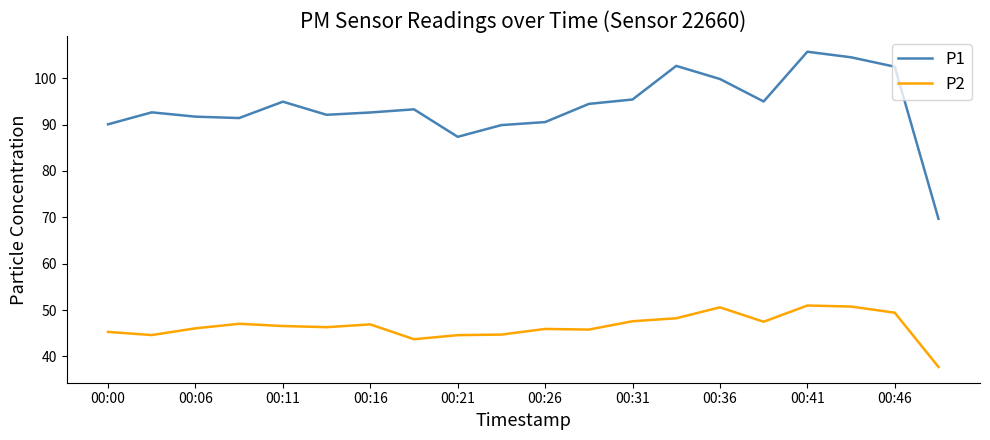

What is the maximum value for P1?

105.7